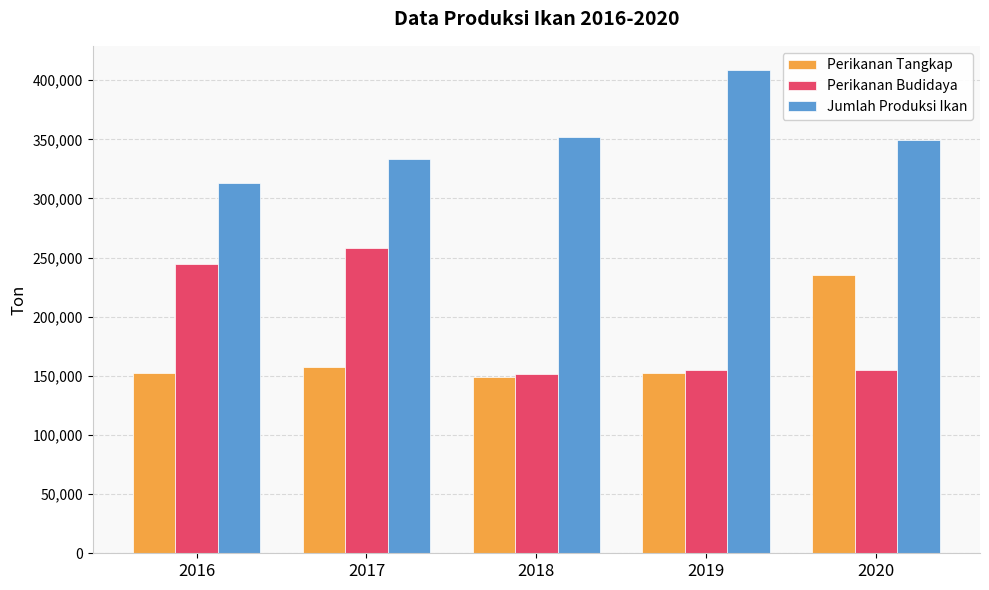

What are all the series names shown in the legend?

Perikanan Tangkap, Perikanan Budidaya, Jumlah Produksi Ikan